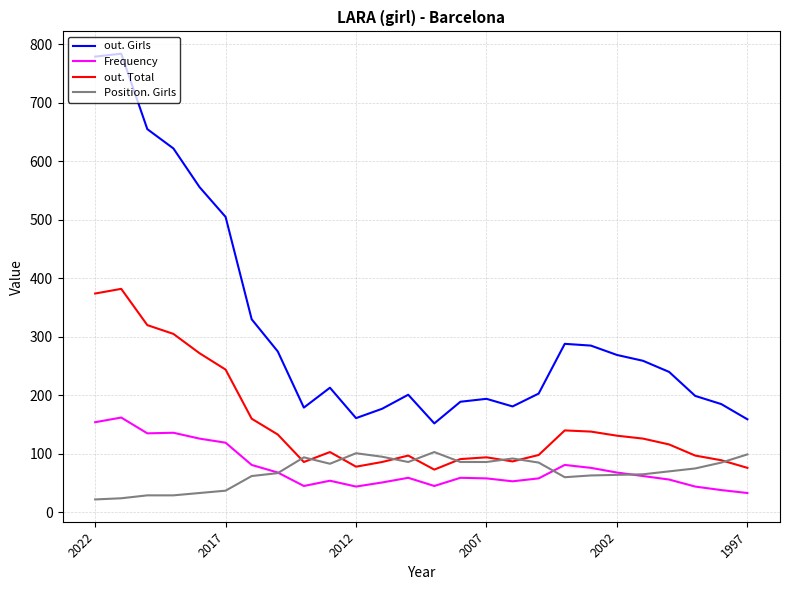

Rank the series by their maximum value, from lowest to highest.

Position. Girls, Frequency, out. Total, out. Girls